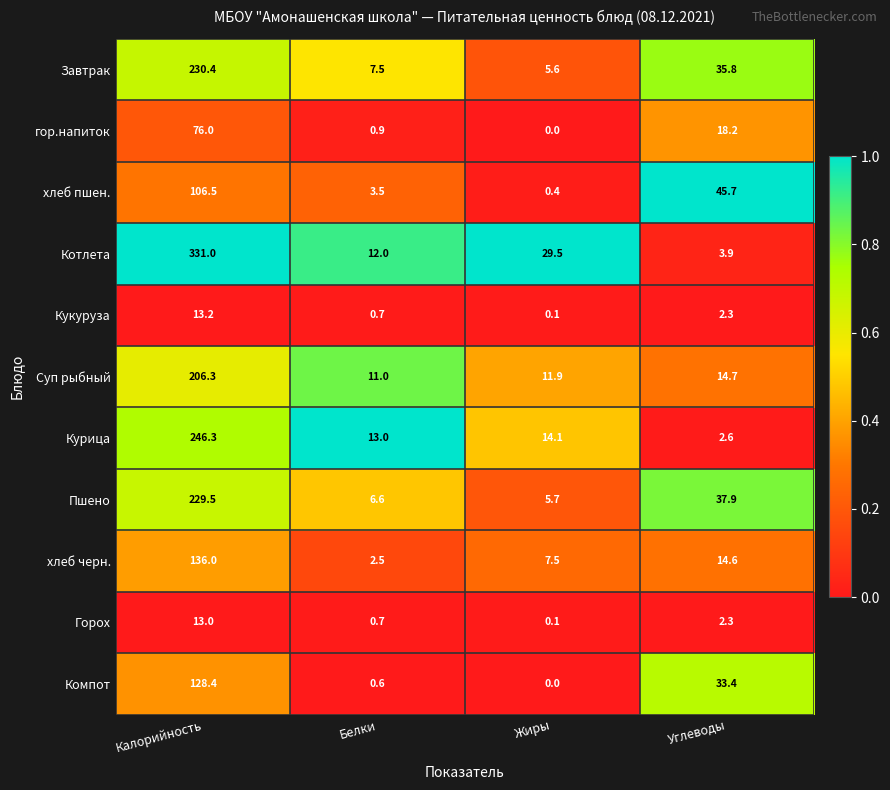

What is the average value of the гор.напиток series?

23.8